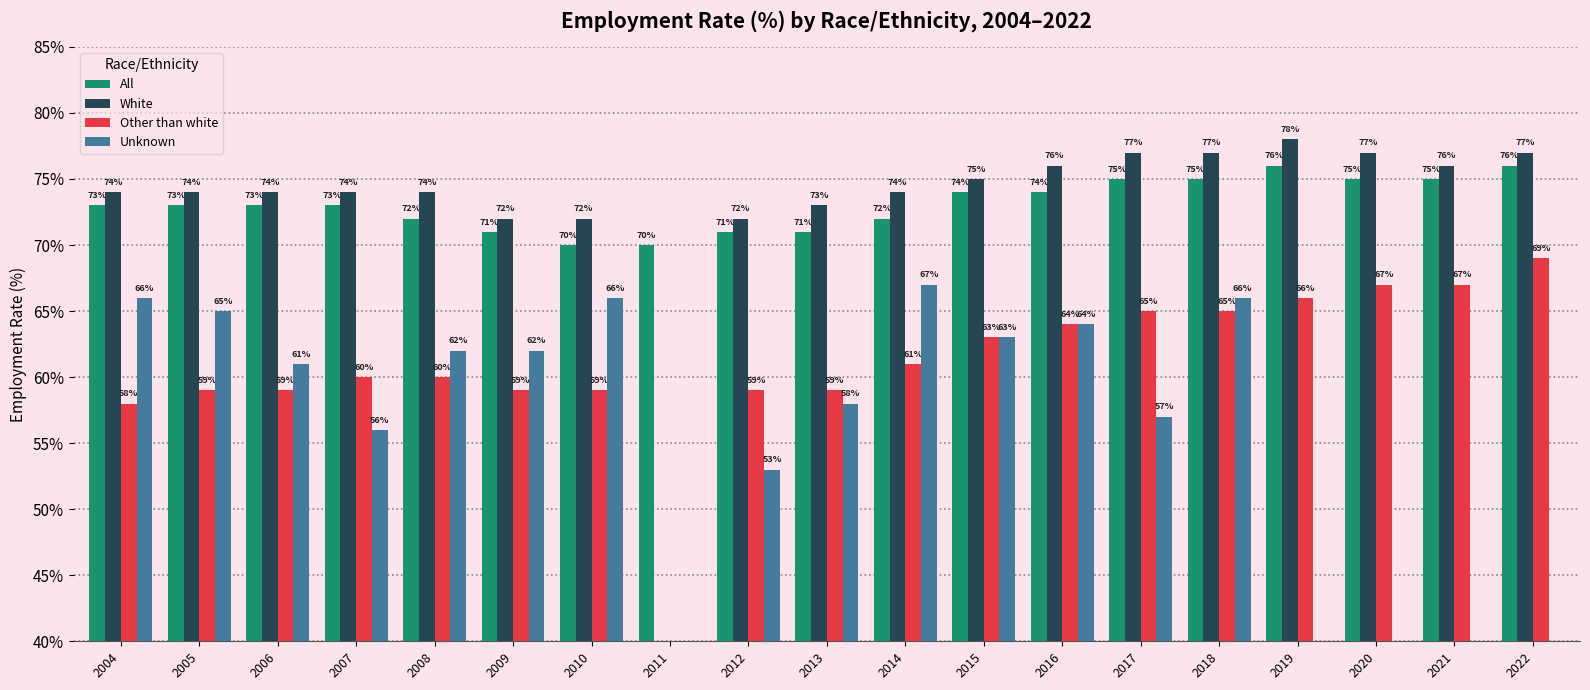

What is the total value across all series at 2006?

267